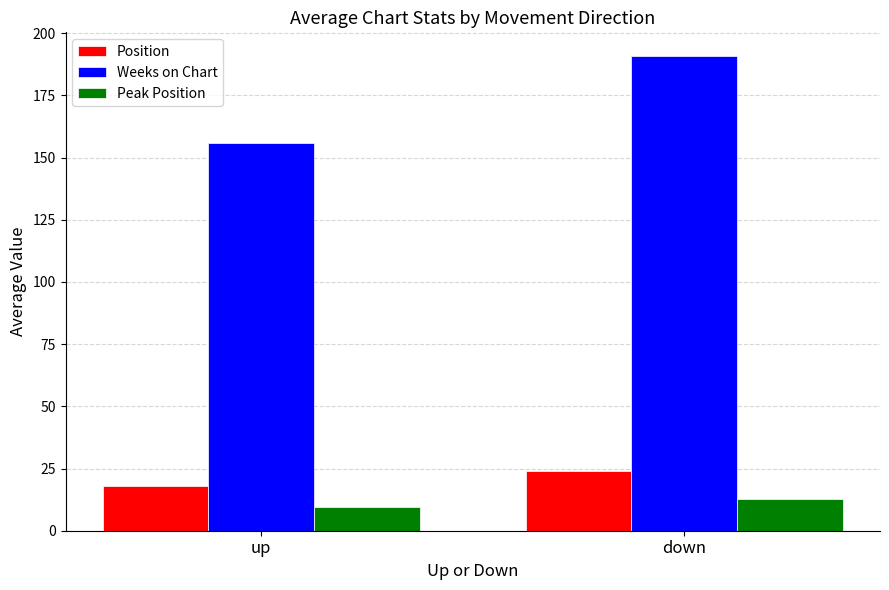

What is the label of the 1st bar from the left?

up